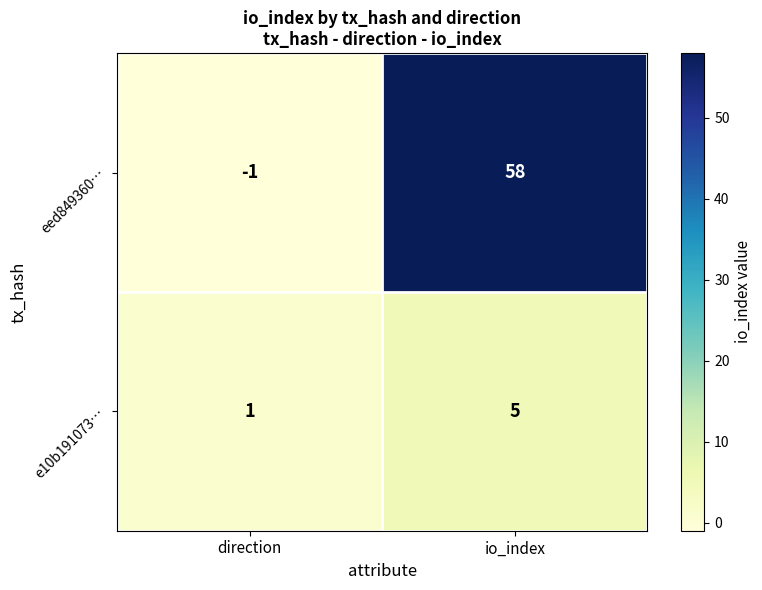

Which label corresponds to the smallest value in the chart?

direction